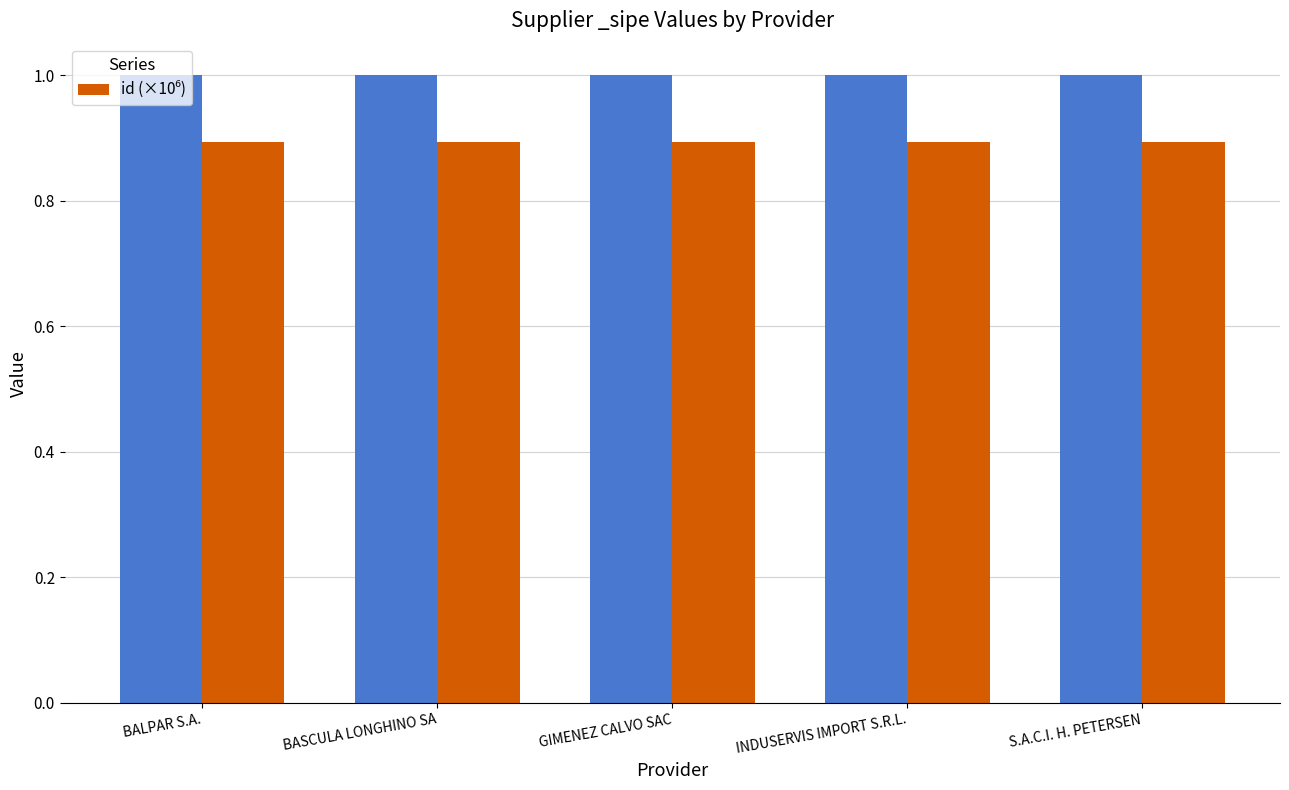

Reading right to left, transcribe all the data shown in this chart.

S.A.C.I. H. PETERSEN=0.9	INDUSERVIS IMPORT S.R.L.=0.9	GIMENEZ CALVO SAC=0.9	BASCULA LONGHINO SA=0.9	BALPAR S.A.=0.9